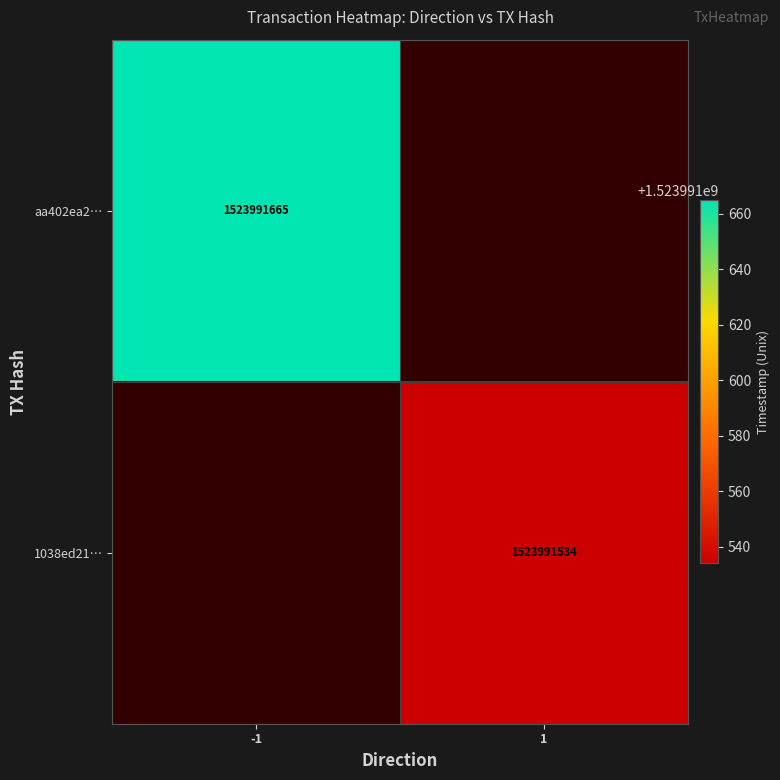

The value of aa402ea25874e943557398a48ef93c9aad4fac0 at direction_-1 is 840676532. True or false?

False